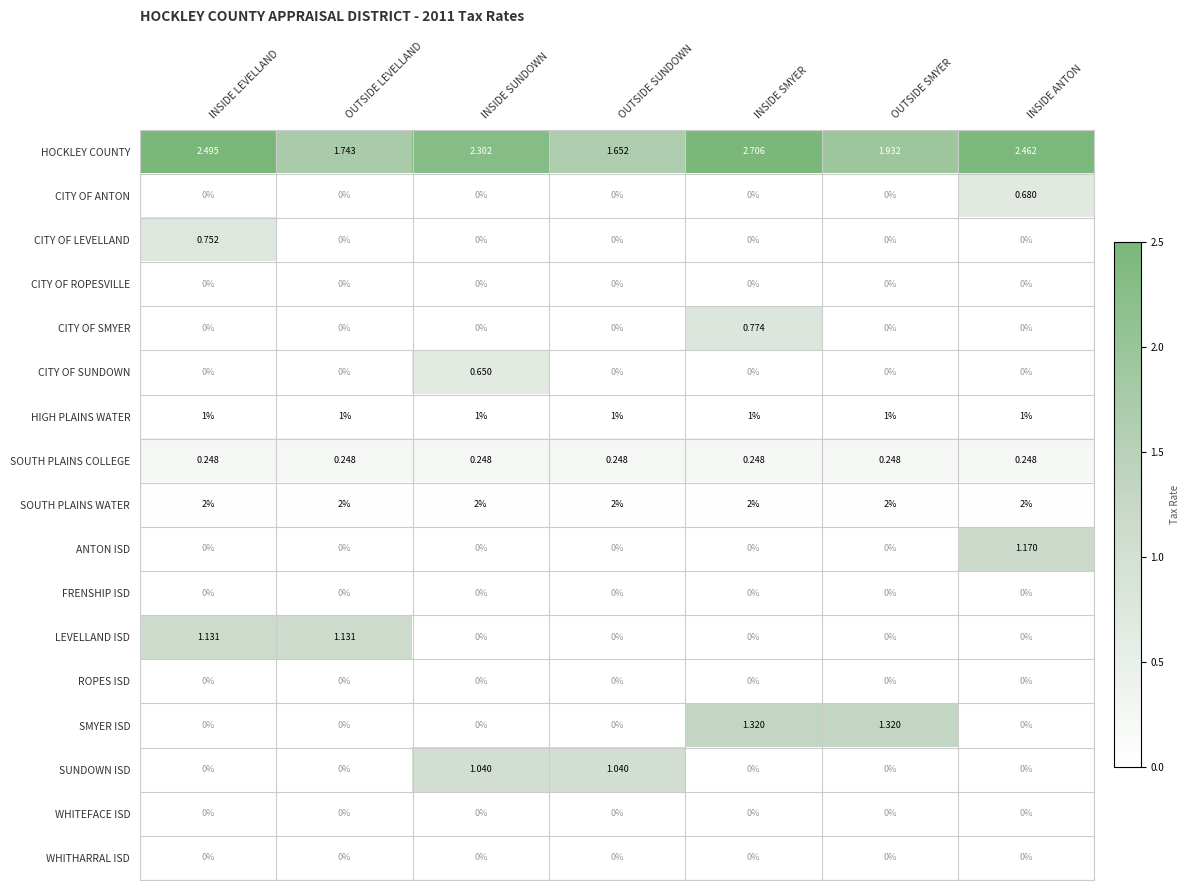

Which series has the widest spread of values?

SMYER ISD